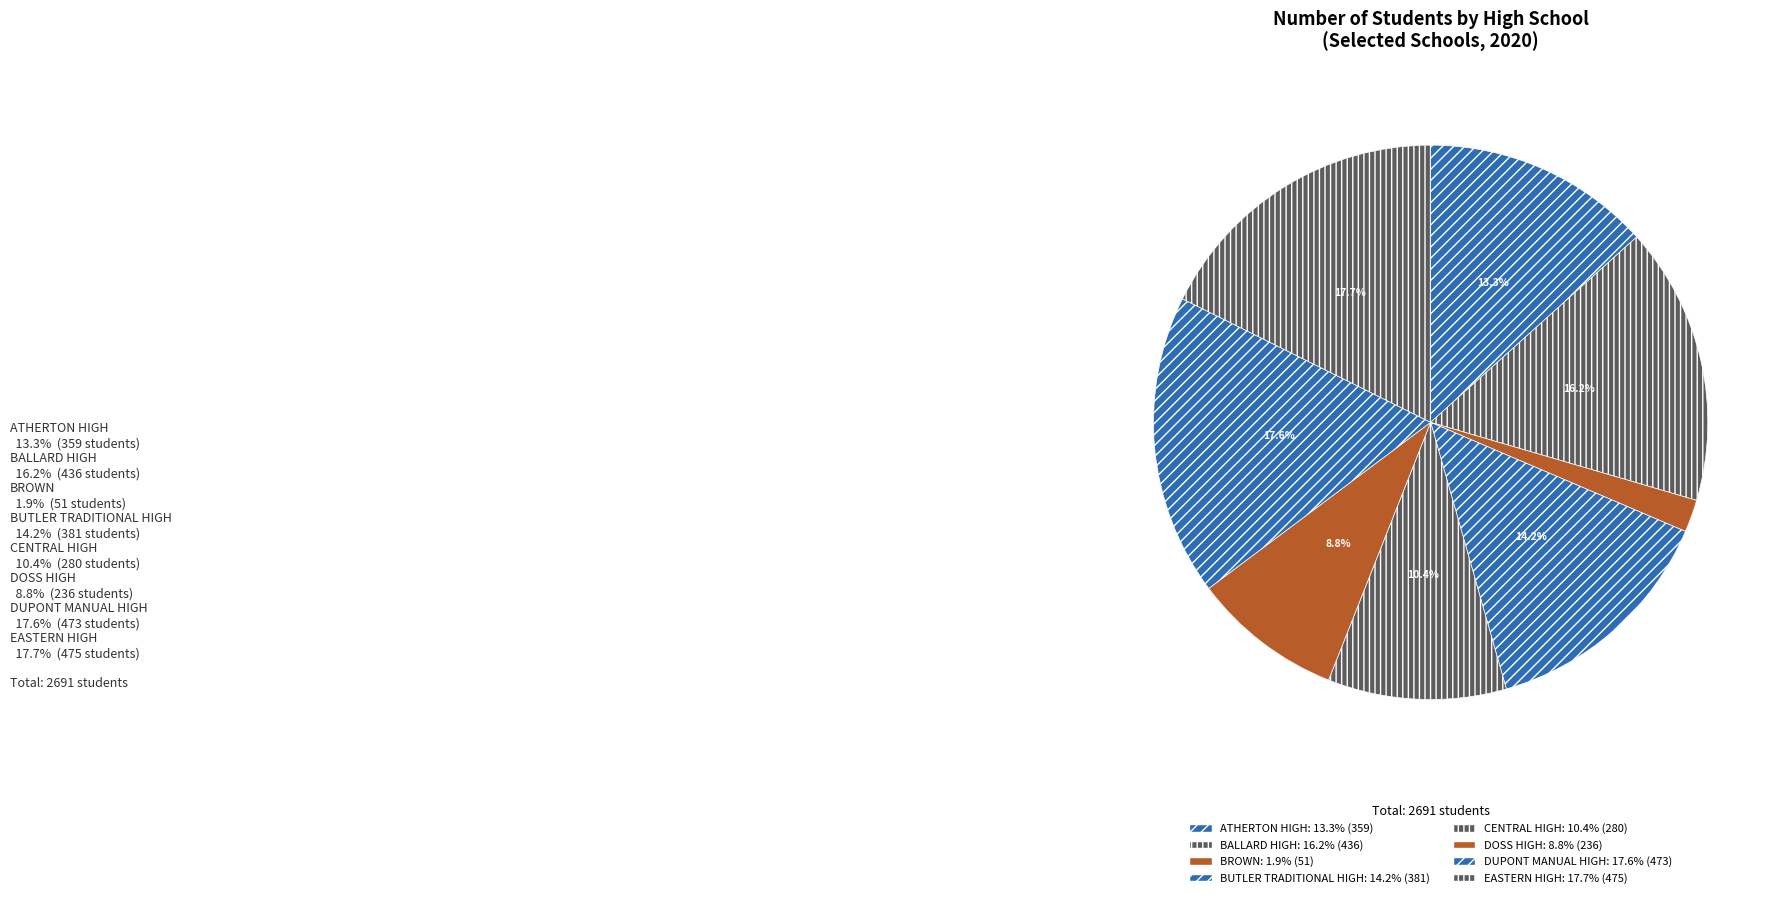

How many segments does this pie chart have?

8